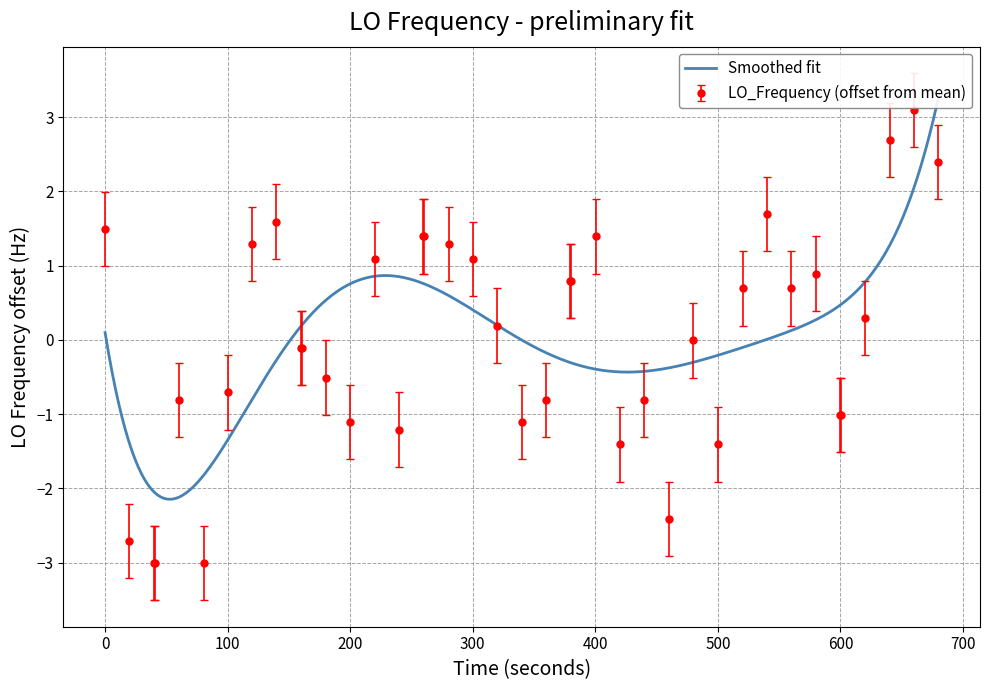

What is the value of the LO_Frequency (offset from mean) point at the 25th from the left?

1.4